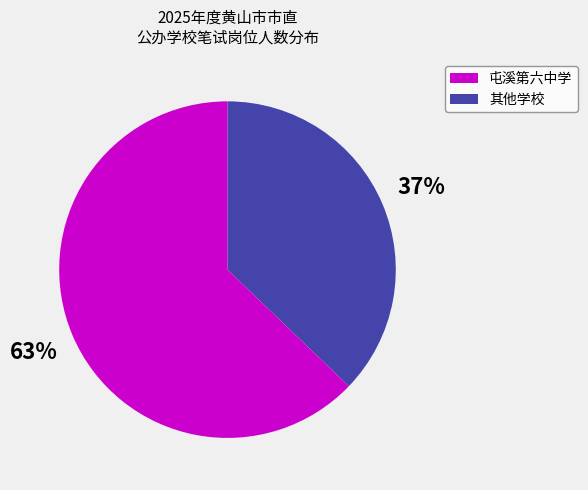

Rank the categories by value from lowest to highest.

屯溪第六中学, 其他学校